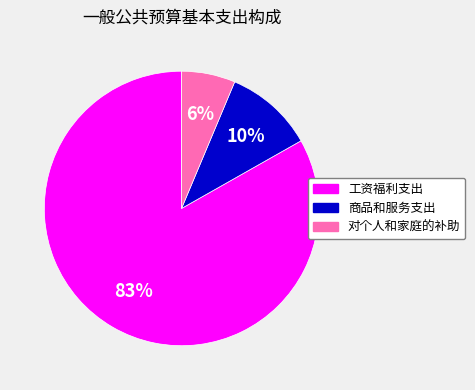

True or false: 对个人和家庭的补助 accounts for 1% of the total.

False